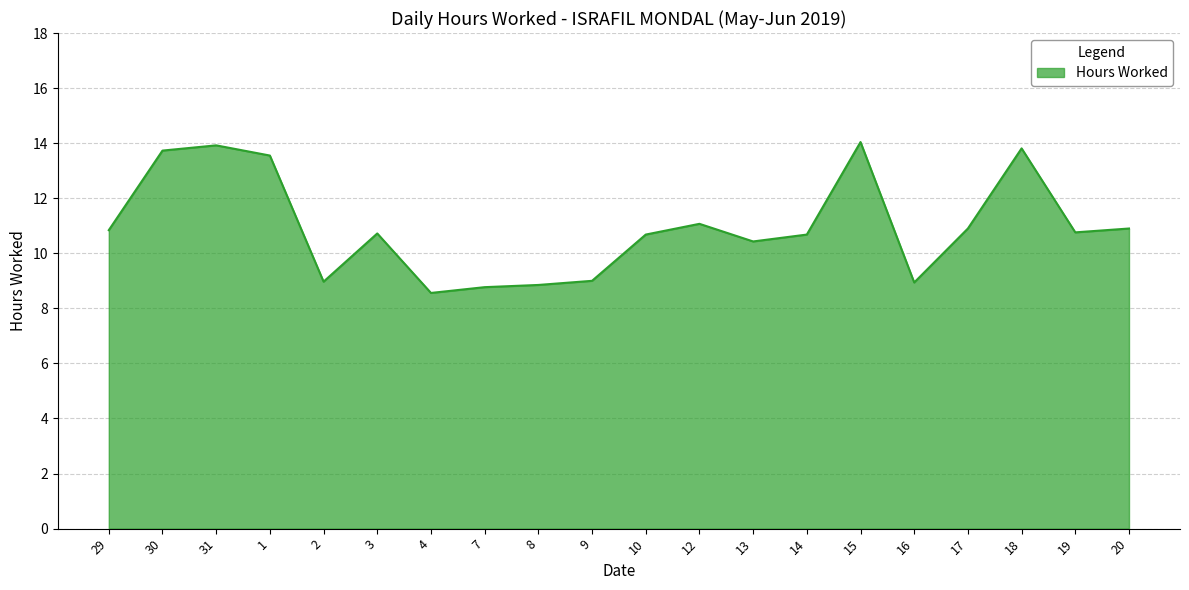

What is the greatest value displayed?

14.0